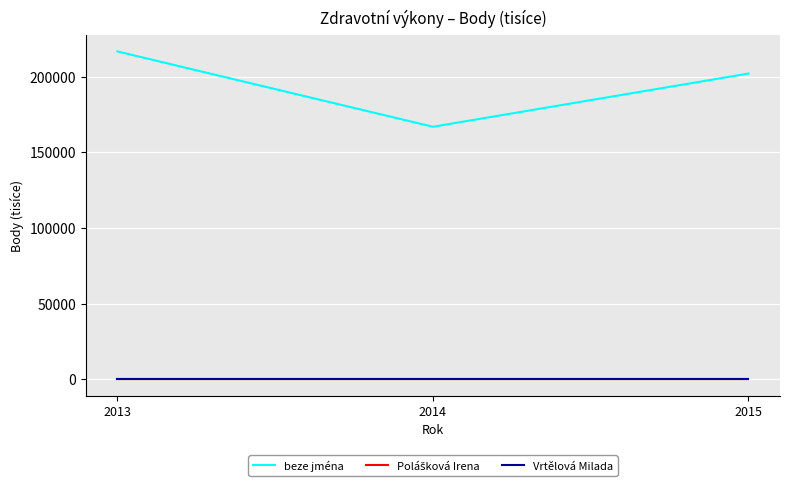

At which category is the sum across all series the highest?

2013